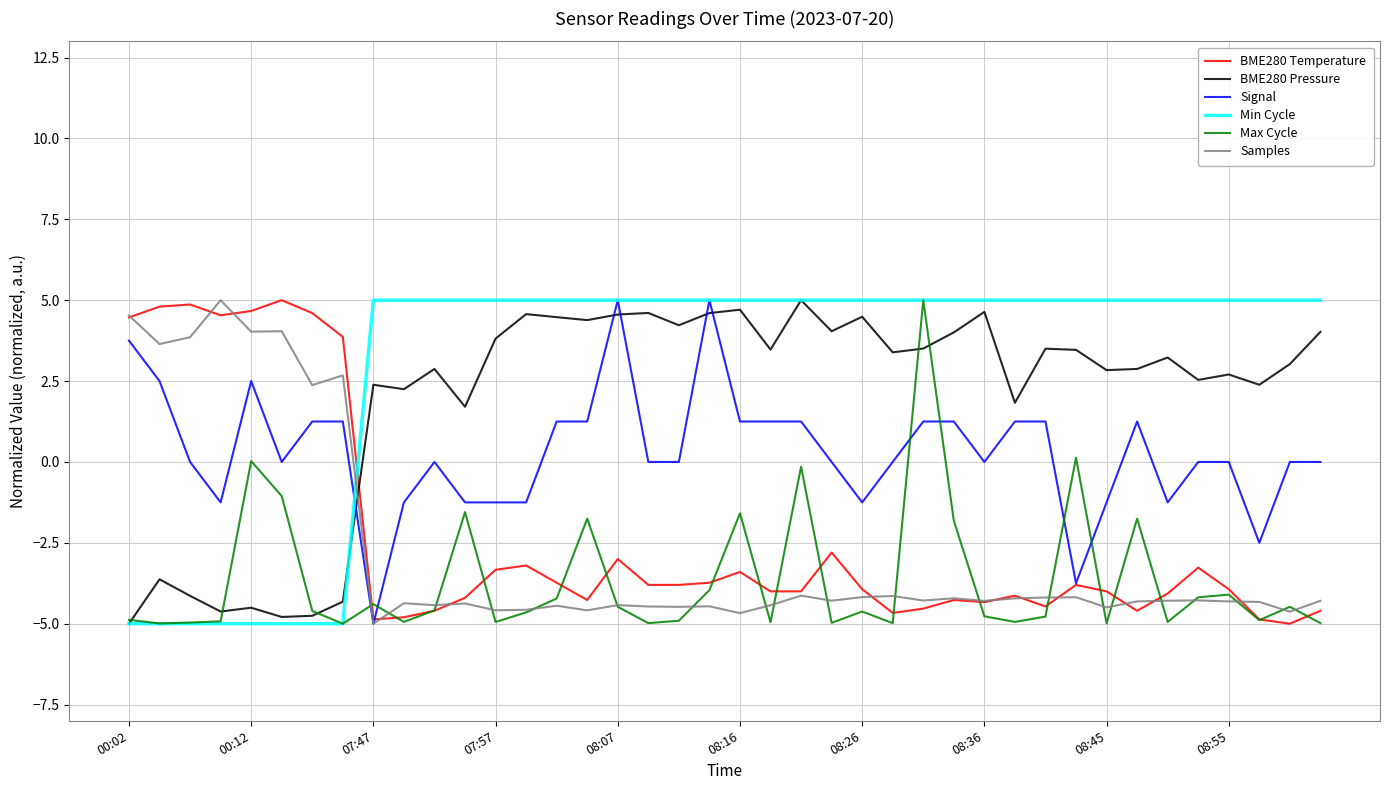

What is the smallest value displayed?

-5.0